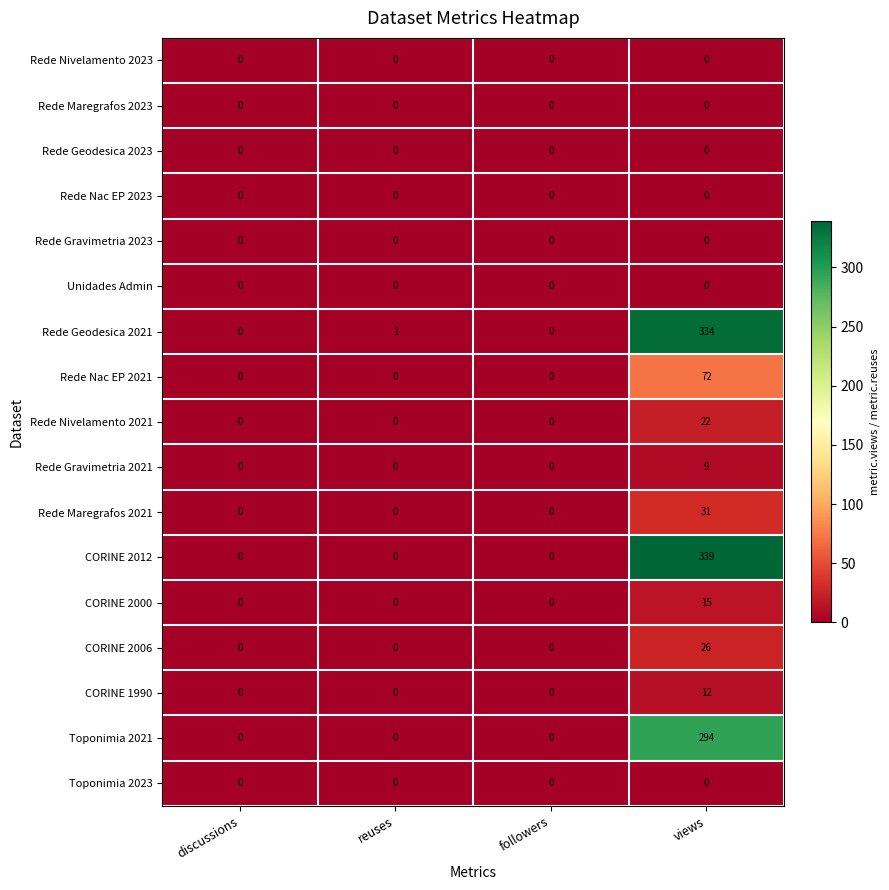

At which category is the sum across all series the highest?

views